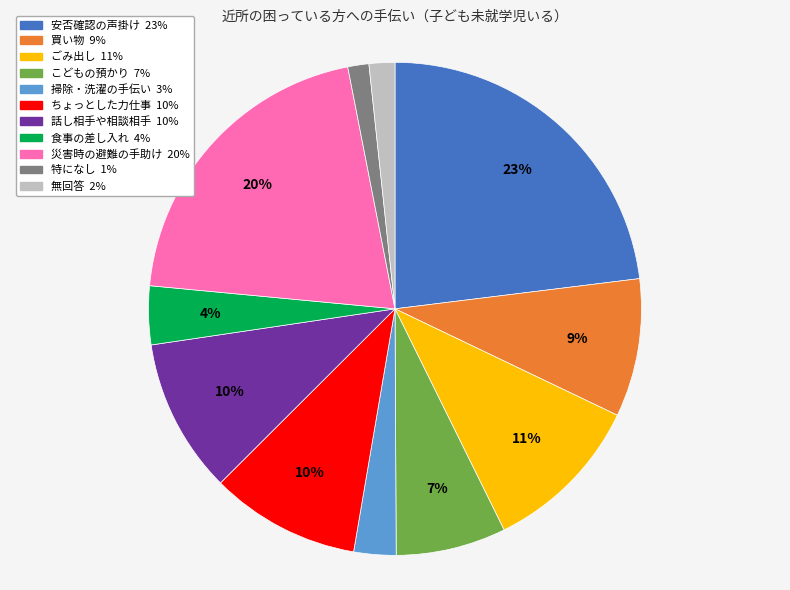

To the nearest percent, what is the combined percentage of 安否確認の声掛け and 食事の差し入れ?

27%